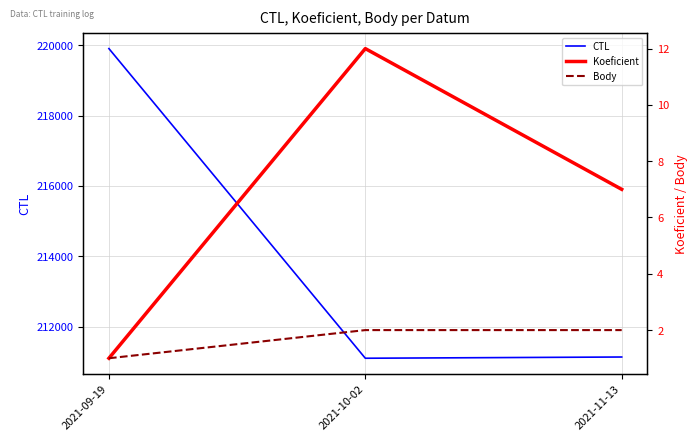

Between 2021-09-19 and 2021-10-02, which series saw the biggest shift?

CTL